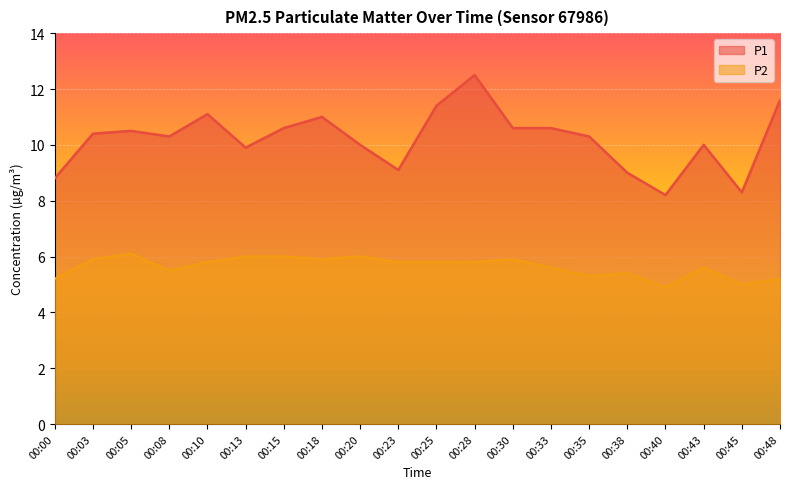

Rank the series by their average value, from lowest to highest.

P2, P1